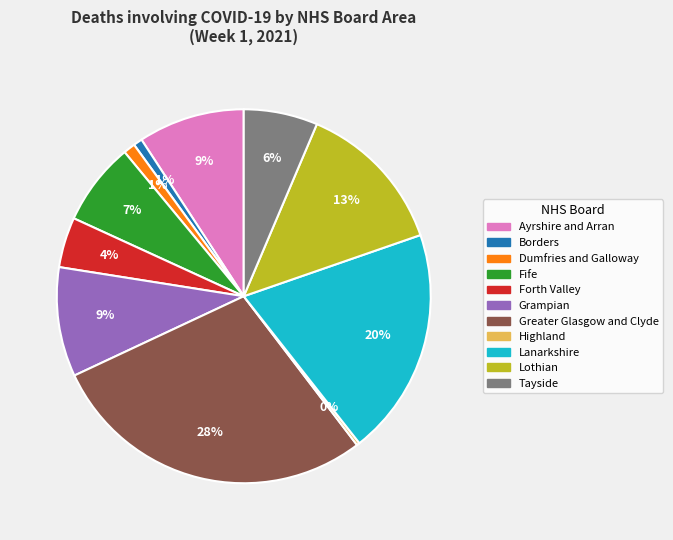

What is the ratio of the value at Fife to the value at Grampian?

0.8